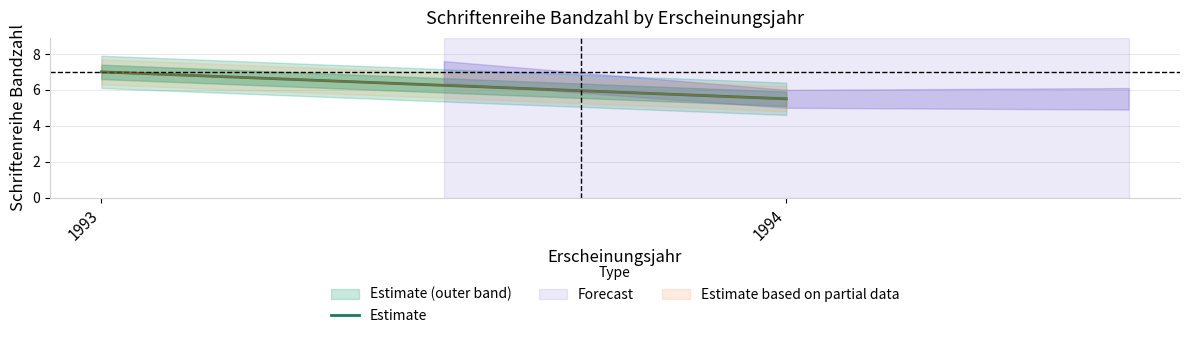

What is the greatest value displayed?

7.0